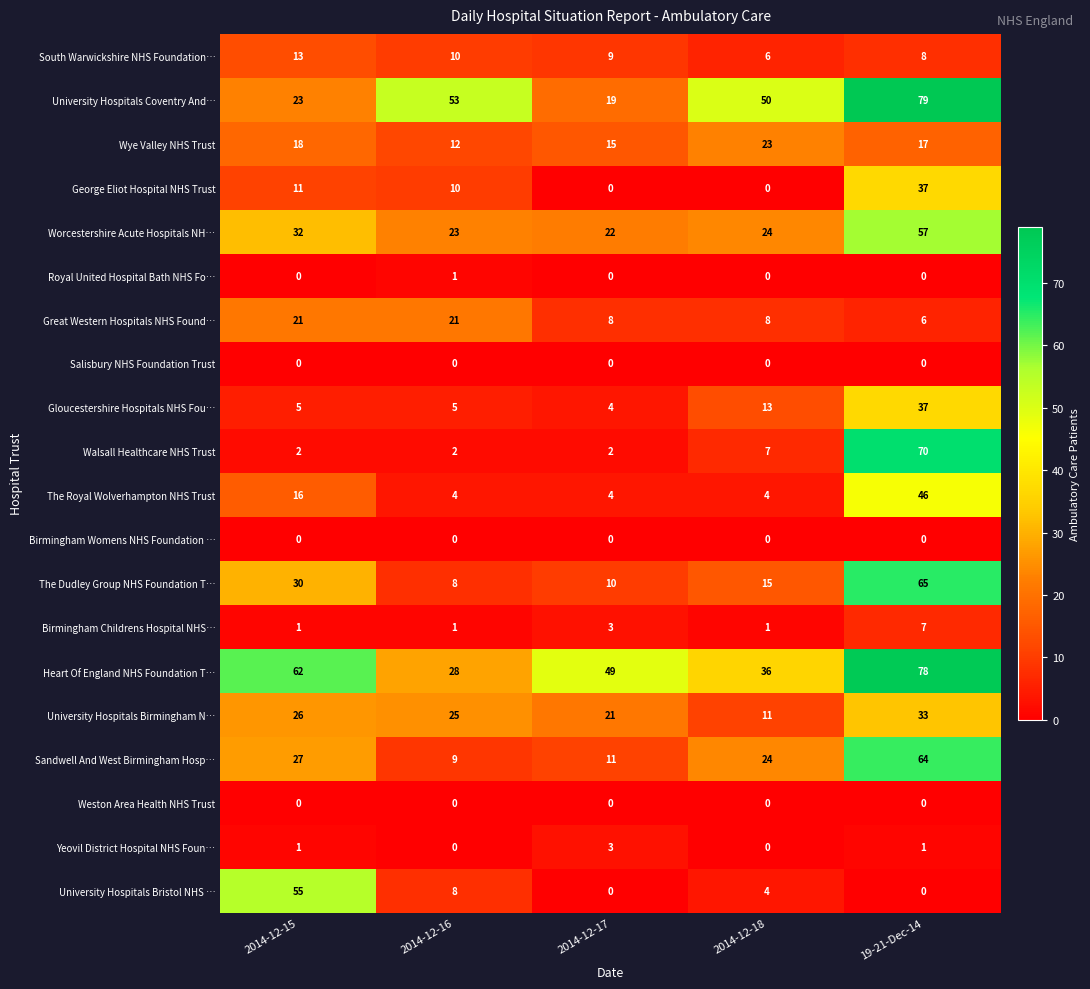

Which category has the highest value in the University Hospitals Coventry And… series?

19-21-Dec-14